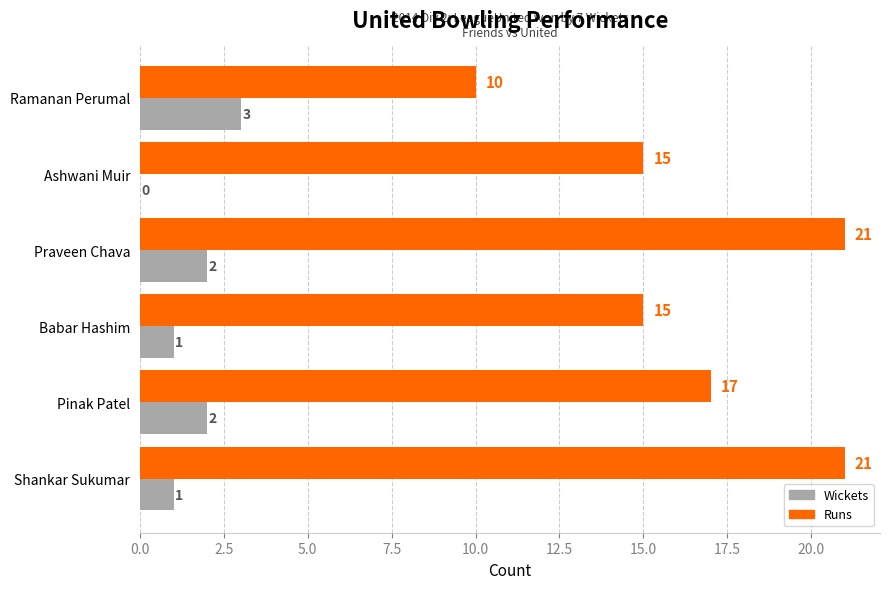

Which series has the largest total across all categories?

Runs